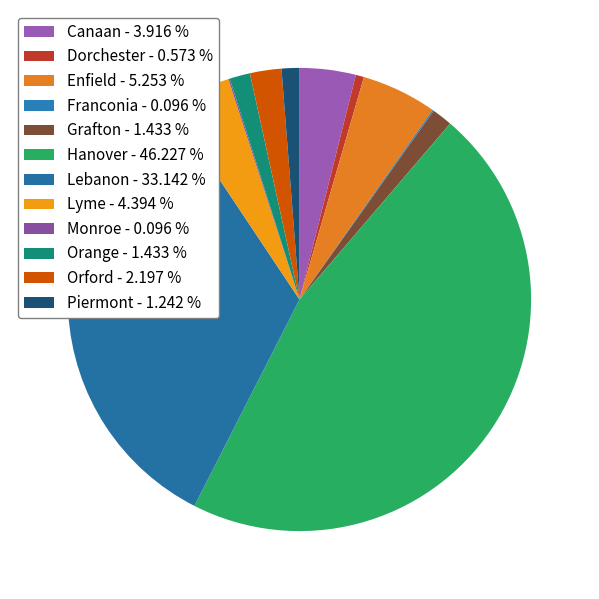

To the nearest percent, what is the difference between the largest and smallest slice percentages?

46%